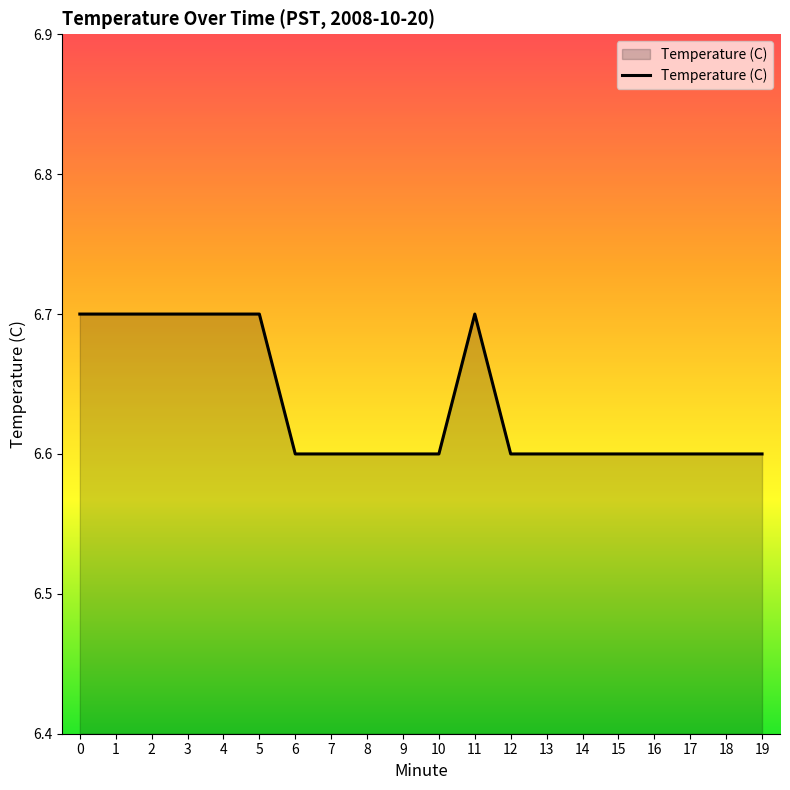

Reading left to right, list all the values displayed in this chart.

6.7	6.7	6.7	6.7	6.7	6.7	6.6	6.6	6.6	6.6	6.6	6.7	6.6	6.6	6.6	6.6	6.6	6.6	6.6	6.6